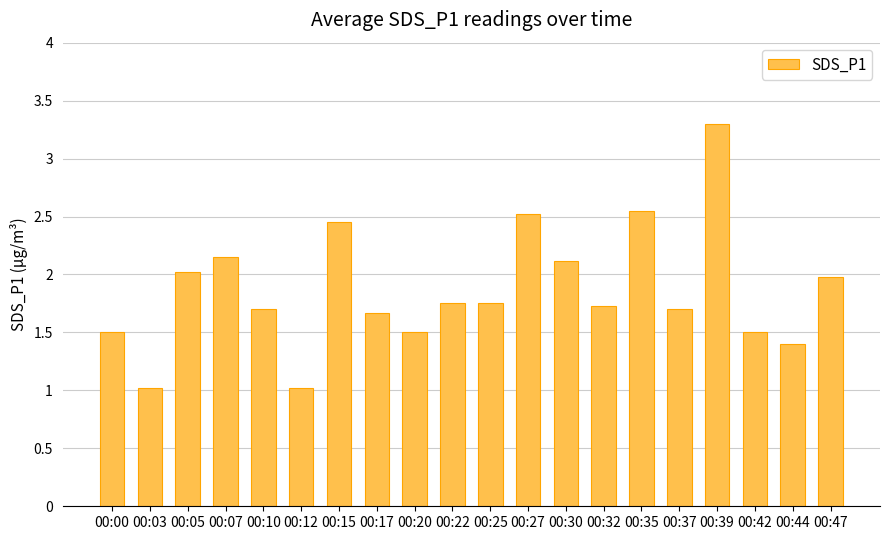

What is the ratio of the value at 00:17 to the value at 00:39?

0.5